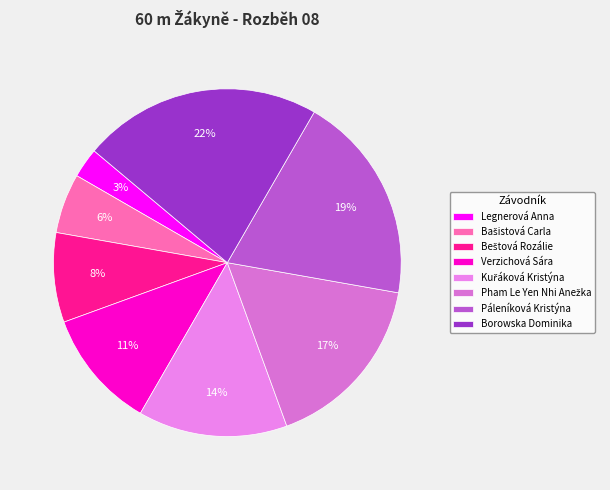

To the nearest percent, what portion does Borowska Dominika represent?

22%